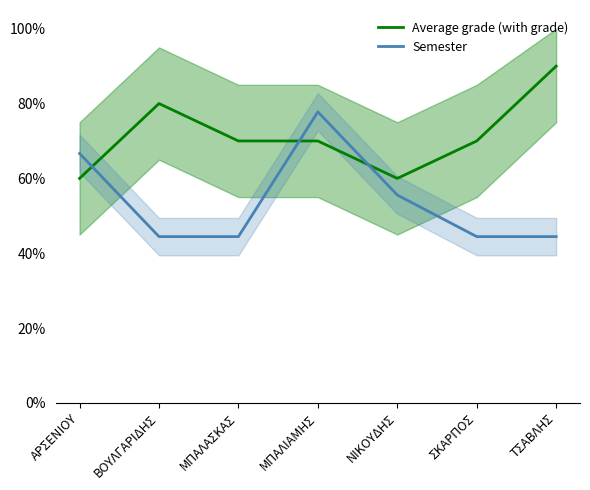

What are all the series names shown in the legend?

Average grade (with grade), Semester